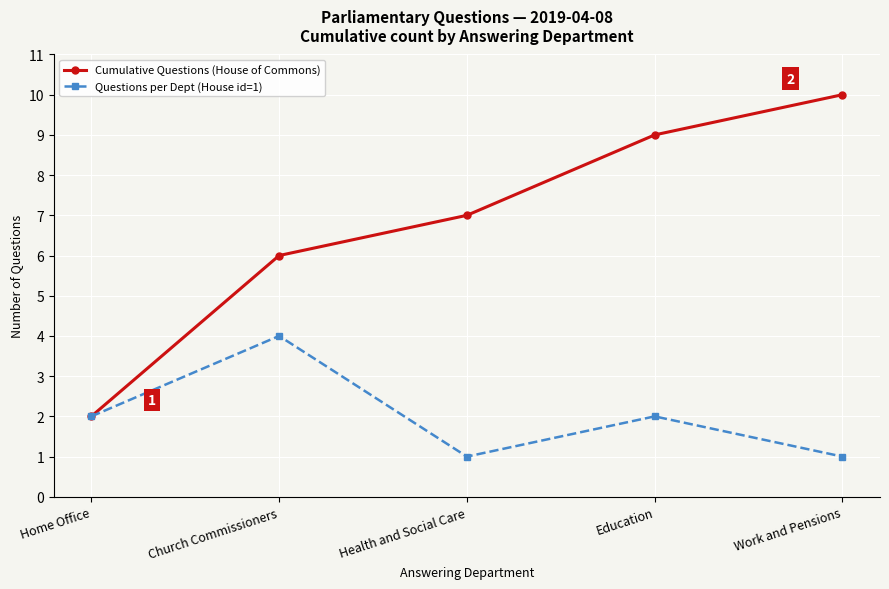

What is the lowest value of the Questions per Dept (House id=1) series?

1